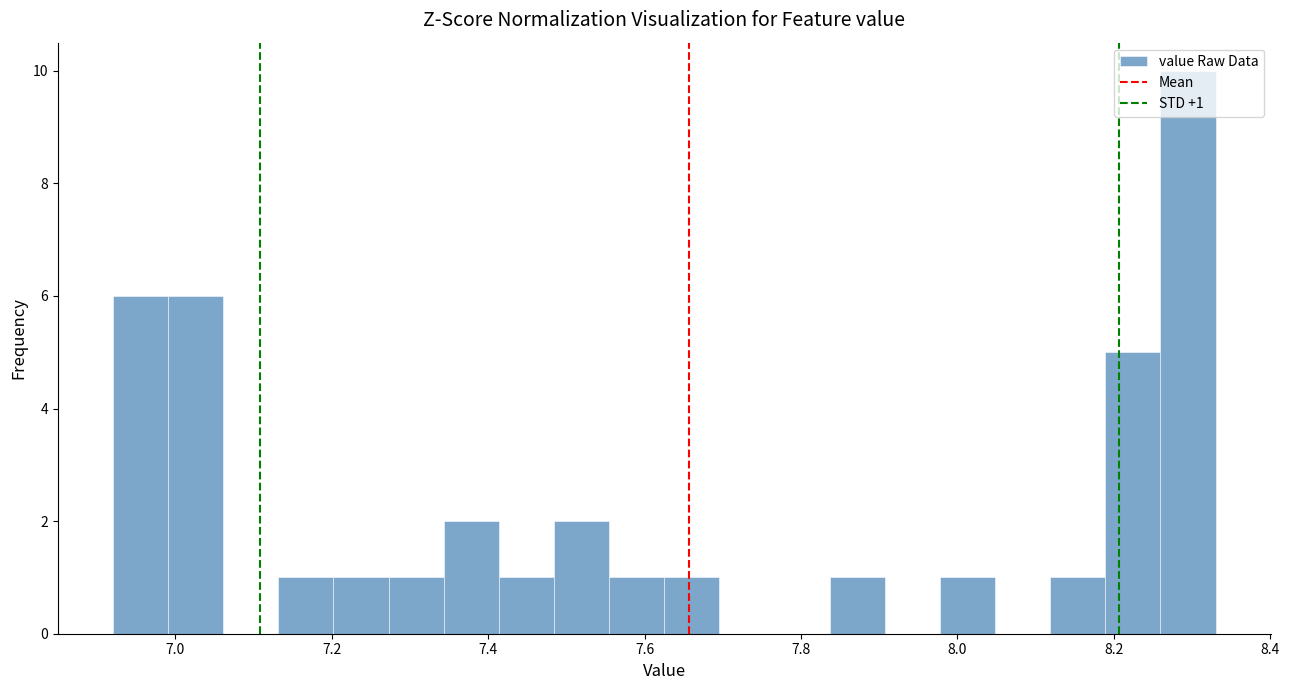

Around what value on the x-axis is the tallest bar? Give the approximate position of its centre, as read against the axis.

8.30